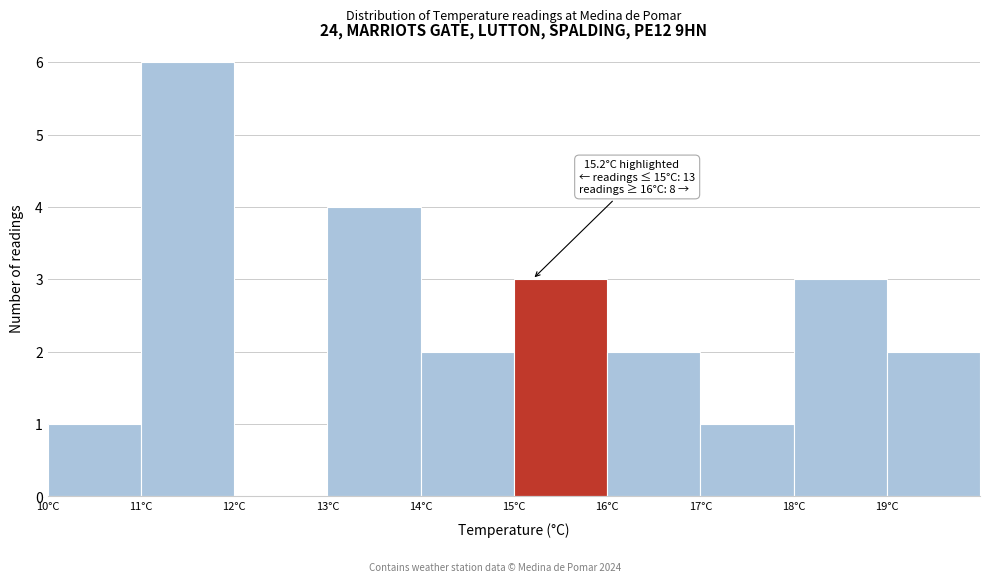

Over which range of the x-axis is the bar tallest?

11 to 12